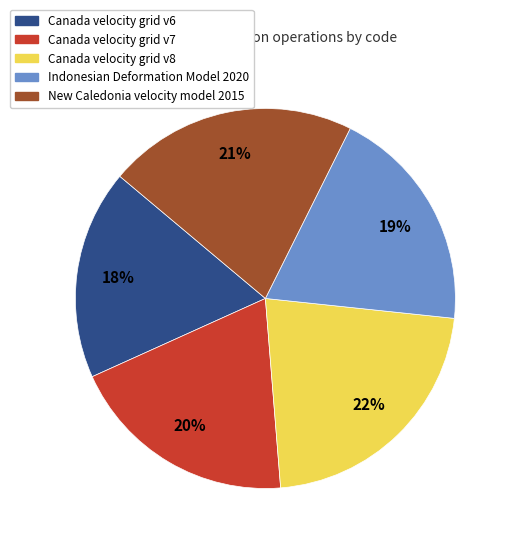

Which category has the biggest portion of the pie?

Canada velocity grid v8